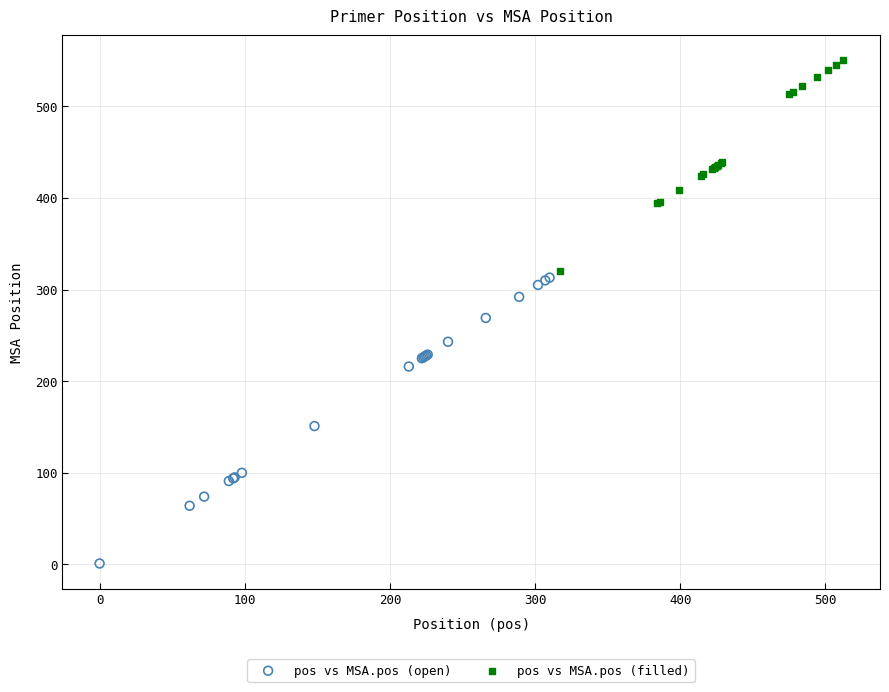

Which series has the widest spread of Y values?

pos vs MSA.pos (open)